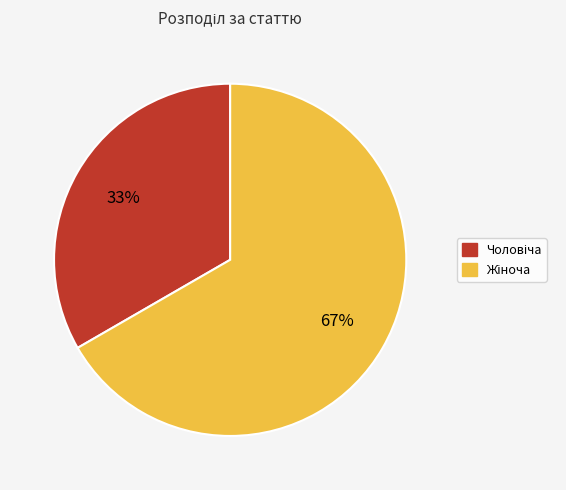

To the nearest percent, what is the average slice percentage?

50%